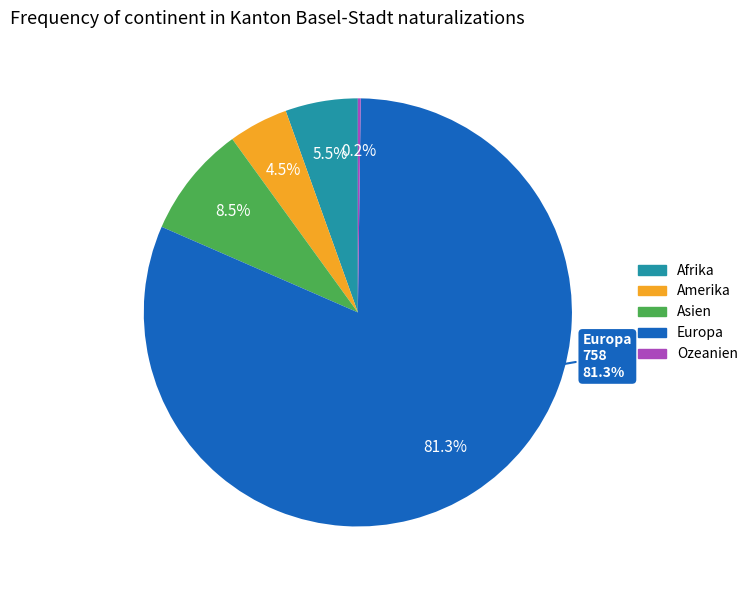

To the nearest percent, what is the combined percentage of Ozeanien and Europa?

82%